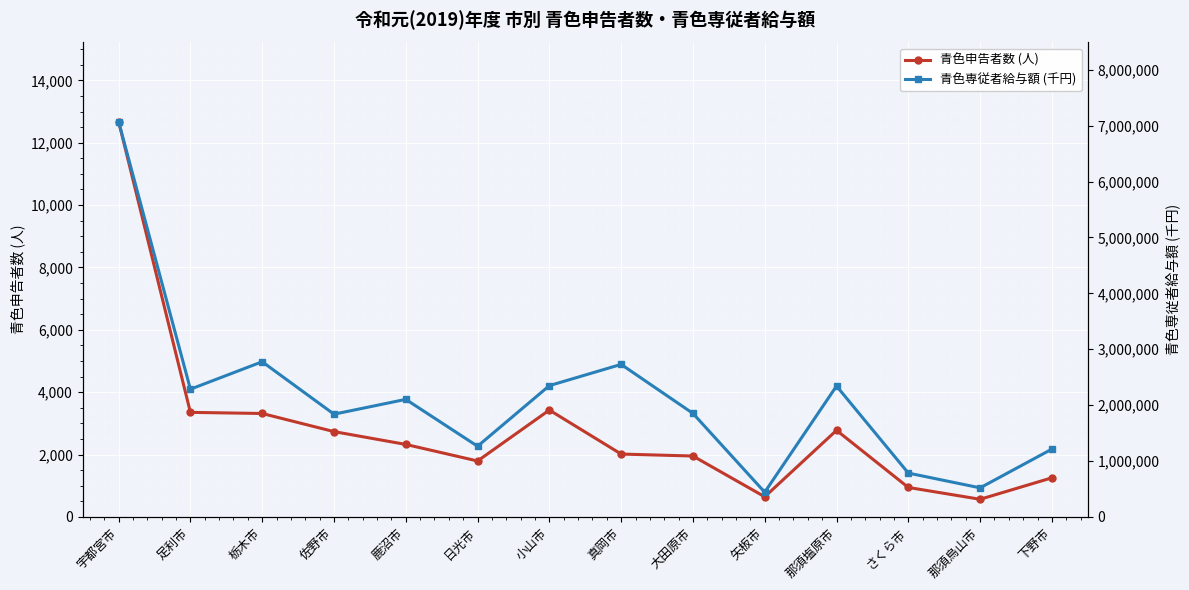

Rank the series at 日光市 from highest to lowest value.

青色専従者給与額 (千円), 青色申告者数 (人)